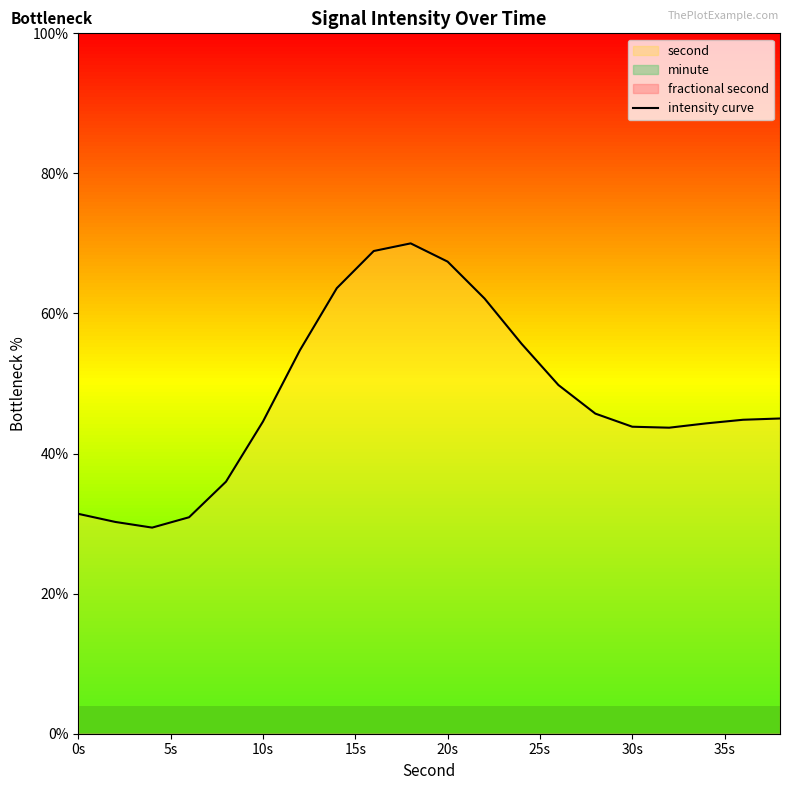

What is the minimum value for intensity curve?

29.4